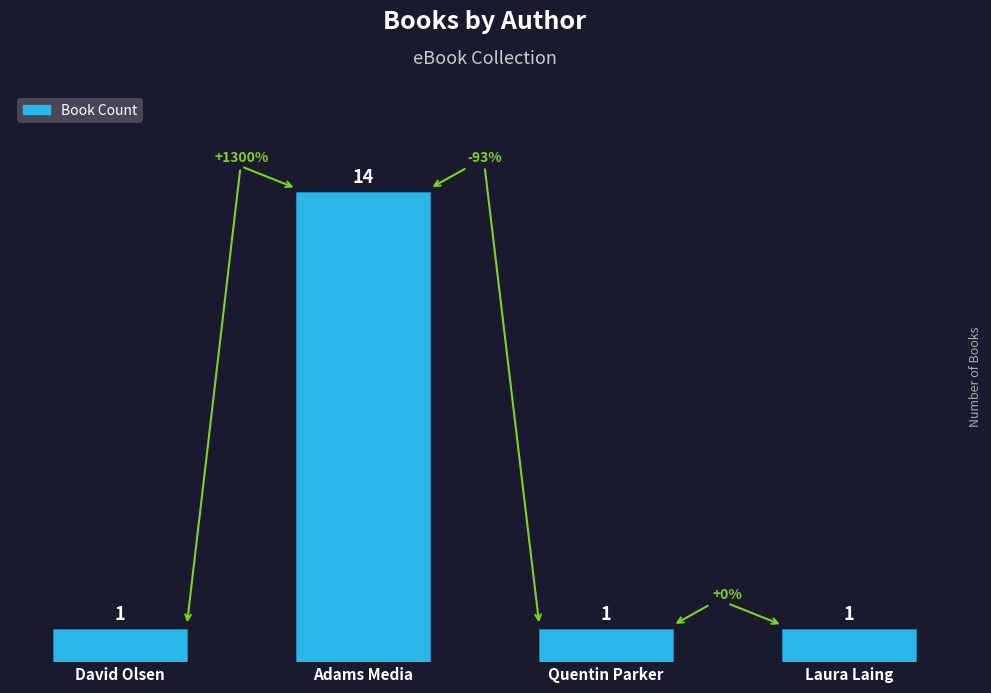

What position from the left is Quentin Parker?

3